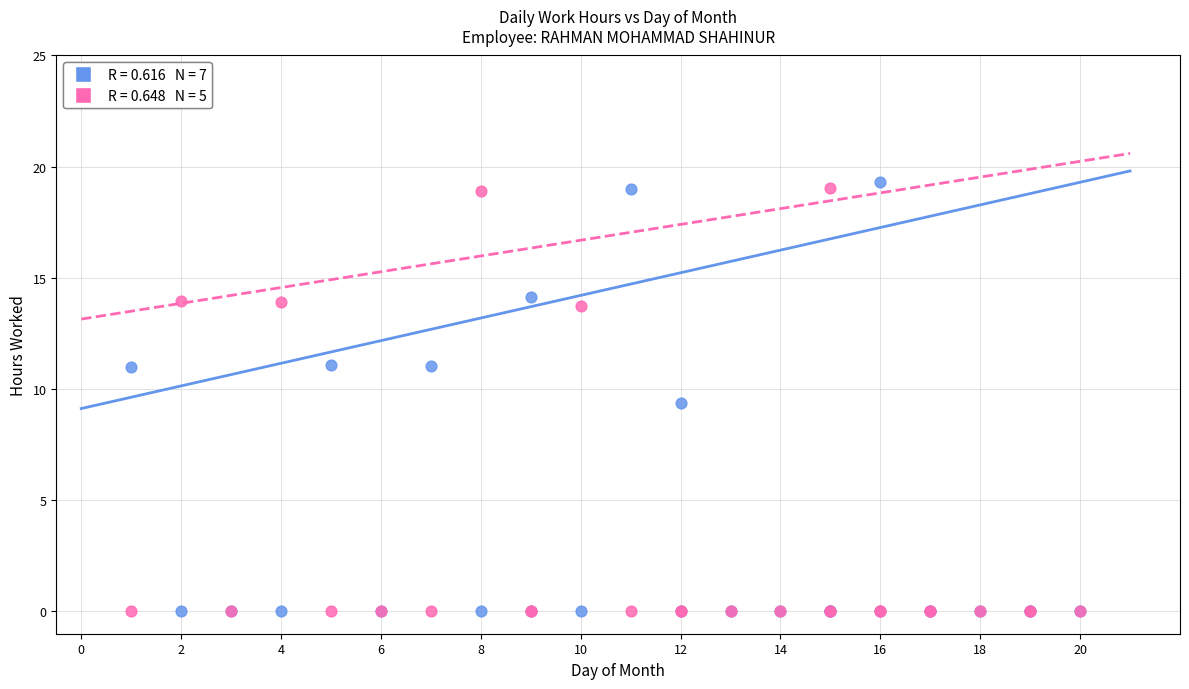

Across all series, what Y value is closest to 9?

9.4